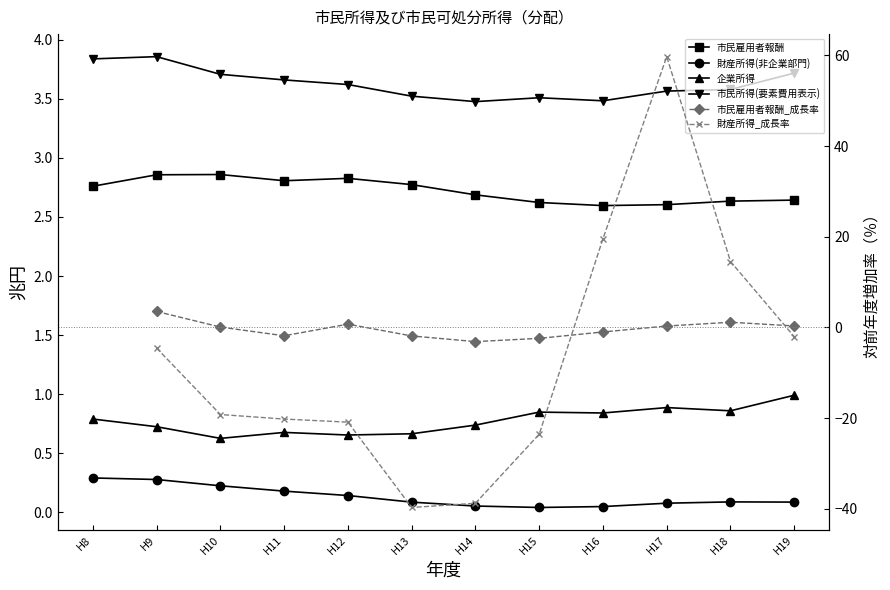

In 企業所得, how many points are higher than both neighbors (excluding endpoints)?

3